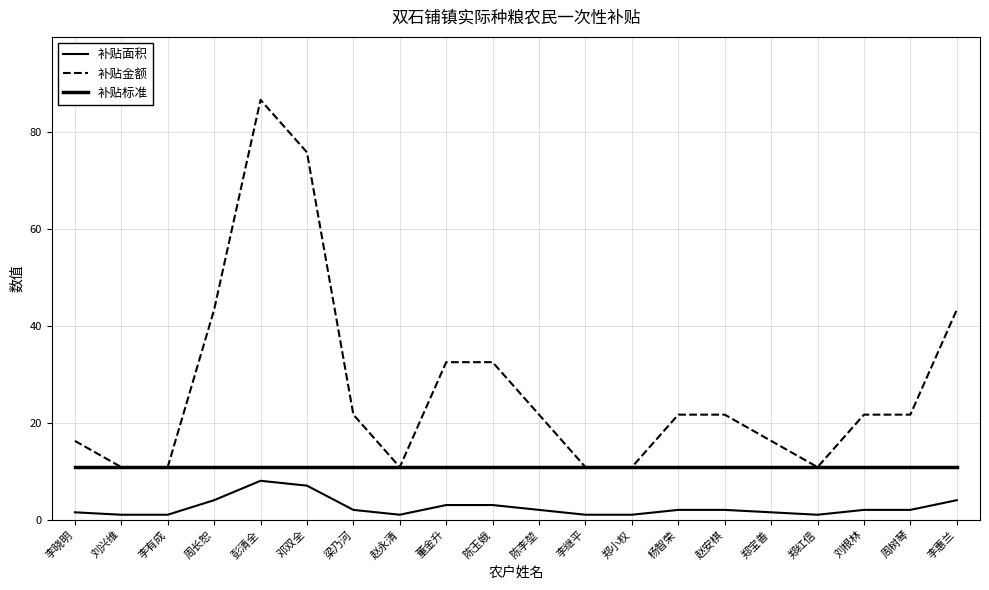

What is the minimum value shown in the chart?

1.0